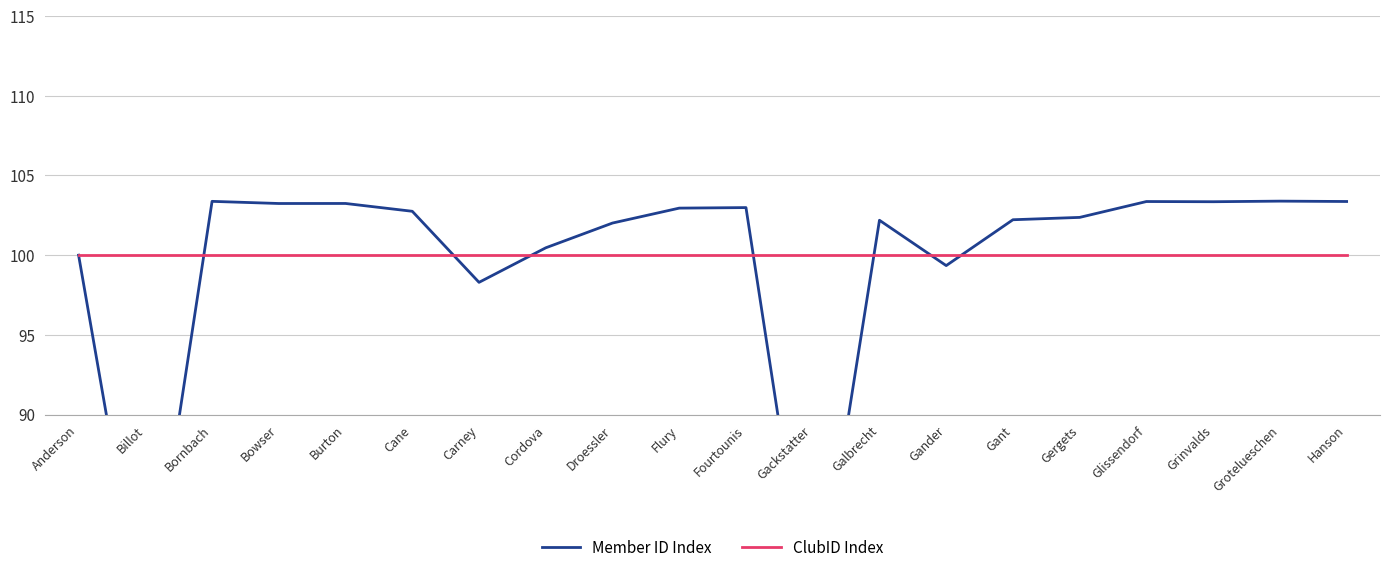

At which category does Member ID Index reach its first local valley?

Billot